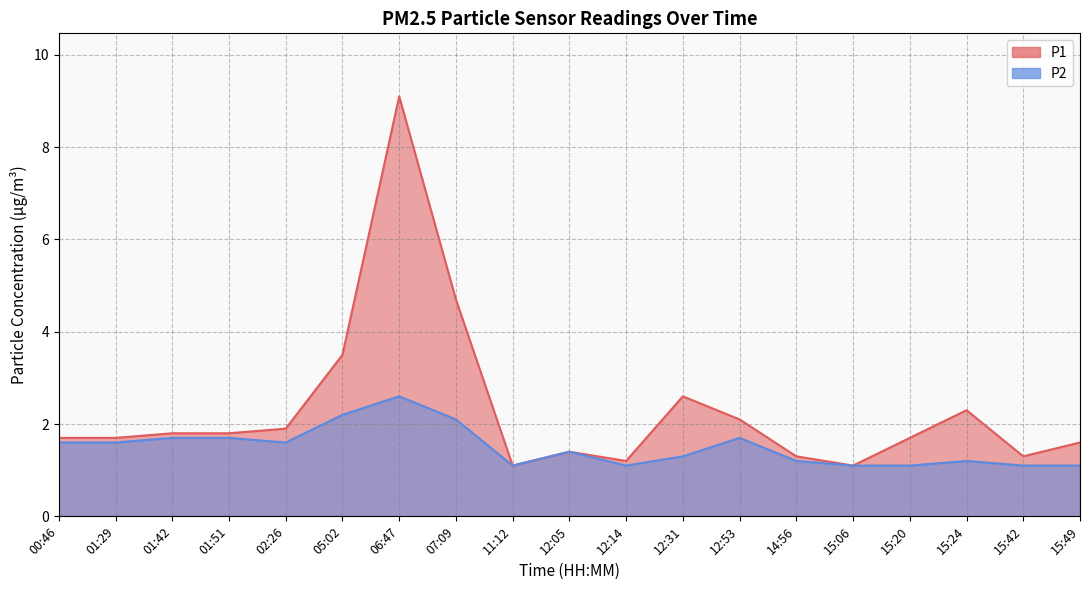

What are all the series names shown in the legend?

P1, P2